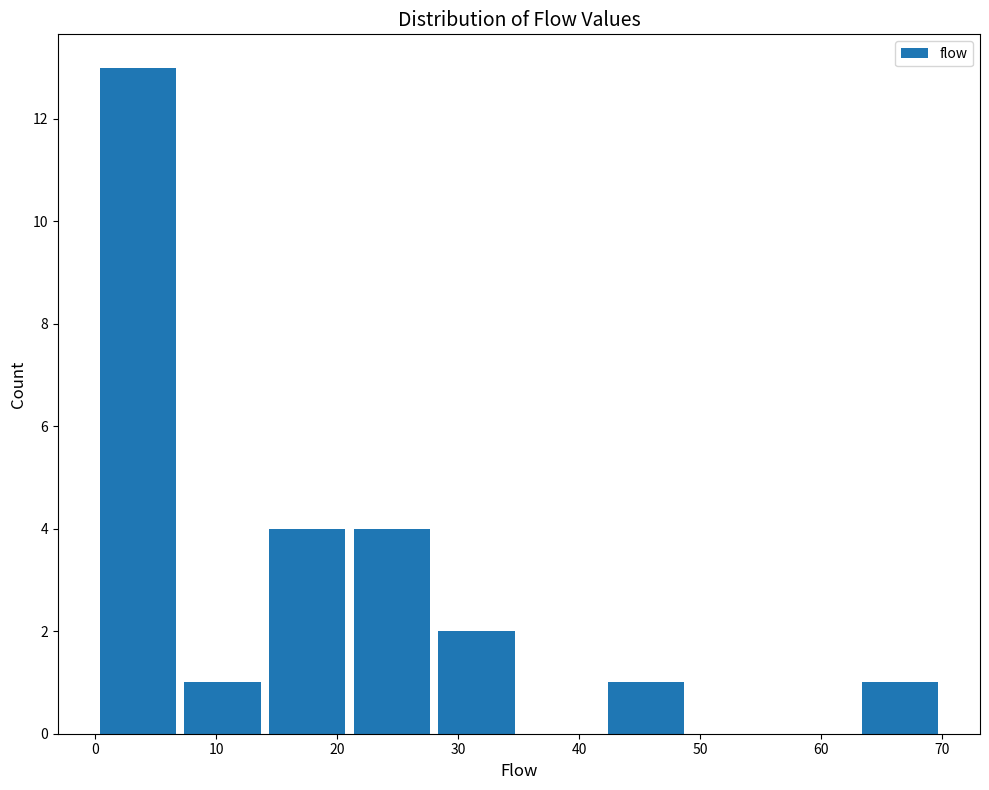

Reading left to right, transcribe this chart: for each bar, give the range it covers on the x-axis and its height. The values are not printed on the chart, so give them approximately, as read against the axis.

0 to 7: 13
7 to 14: 1
14 to 21: 4
21 to 28: 4
28 to 35: 2
35 to 42: 0
42 to 49: 1
49 to 56: 0
56 to 63: 0
63 to 70: 1